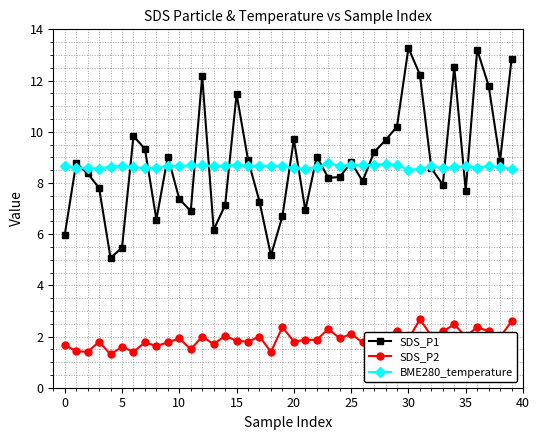

What is the value of the SDS_P2 point at the 35th from the left?

2.5